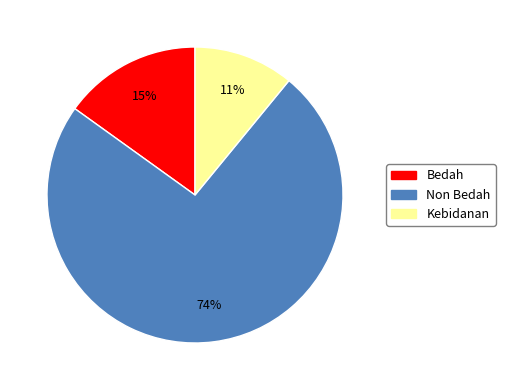

Which has a higher value, Non Bedah or Bedah?

Non Bedah